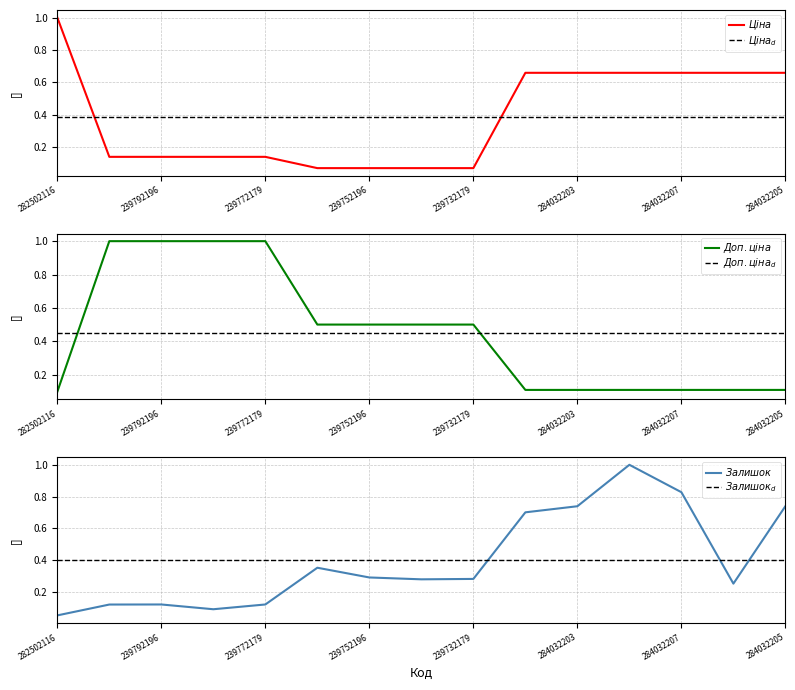

Is it true that $Доп. ціна$ equals 0.2 at 284032207?

False